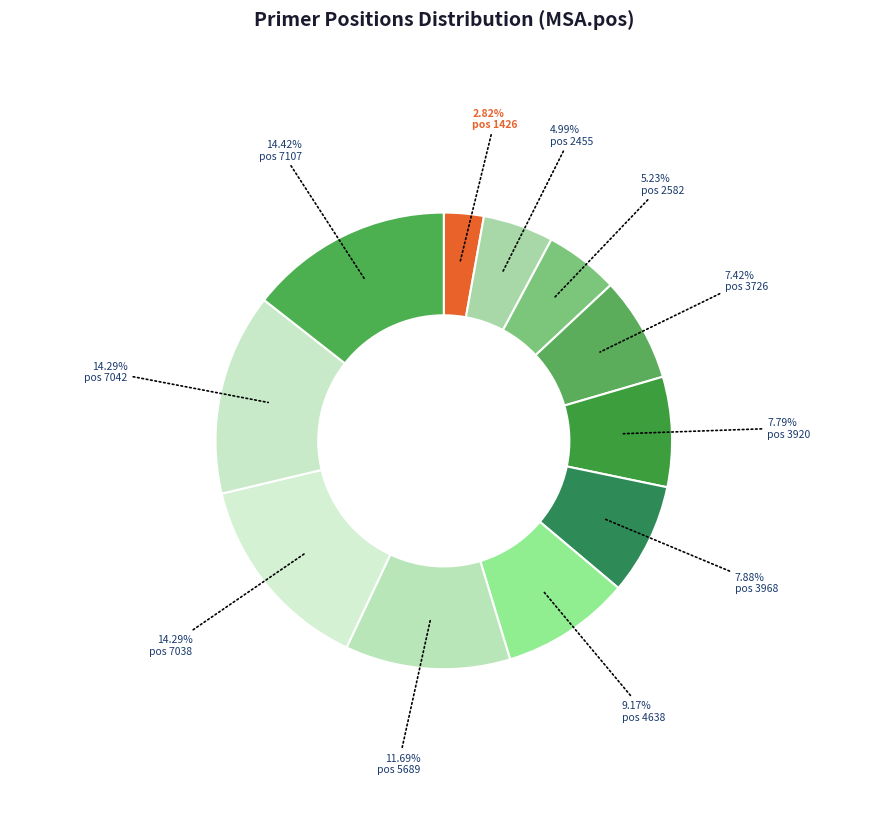

Does any single category account for the majority?

No